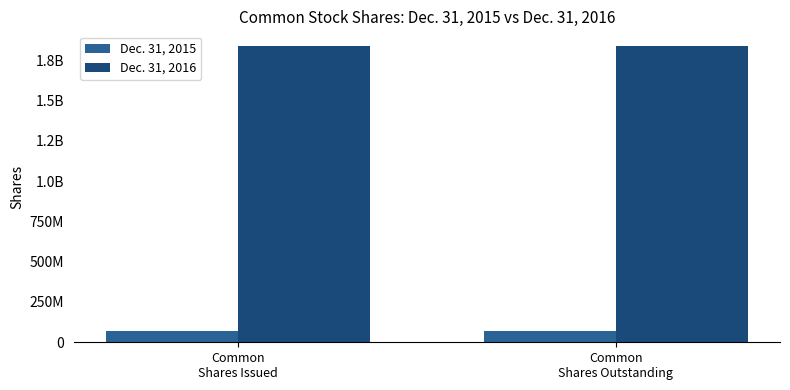

At how many categories does at least one series exceed 268578664?

2